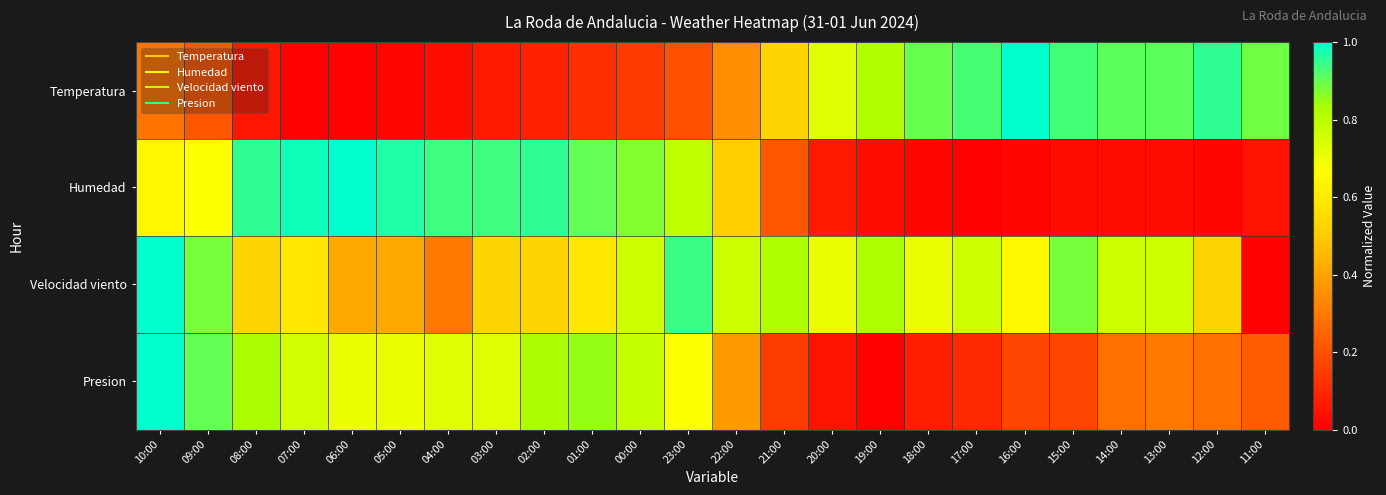

At how many categories does at least one series exceed 0?

24